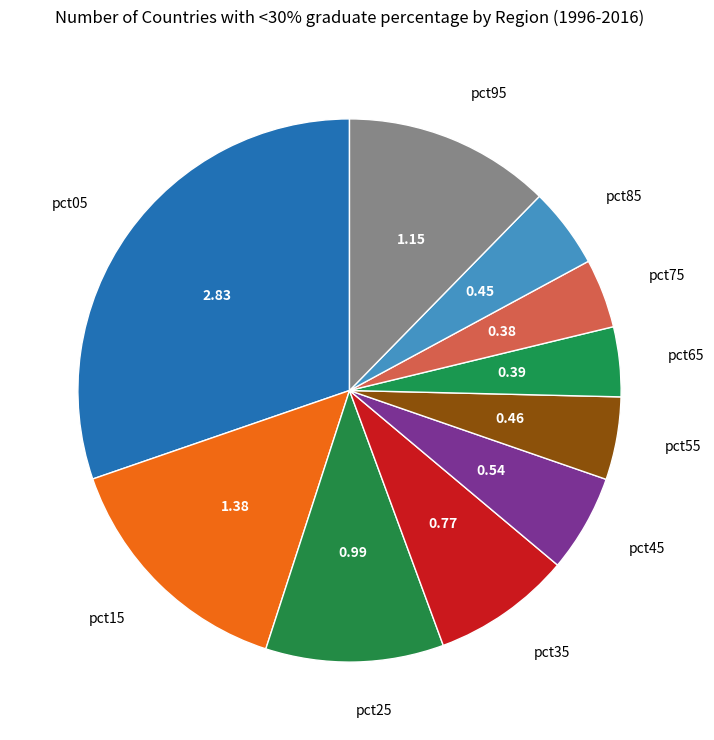

How many slices are in this pie chart?

10